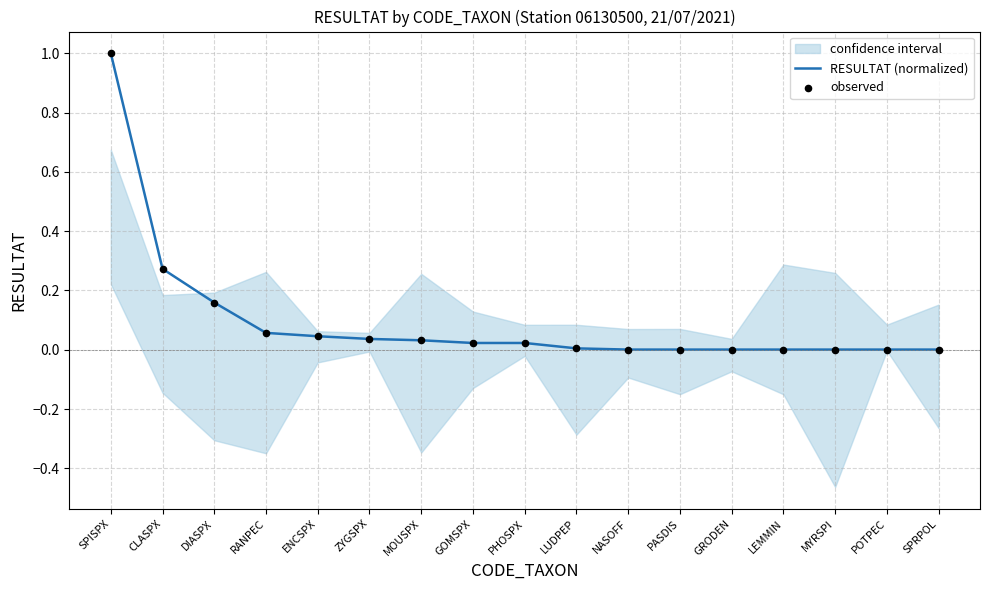

At which label does RESULTAT (normalized) reach its peak?

SPISPX